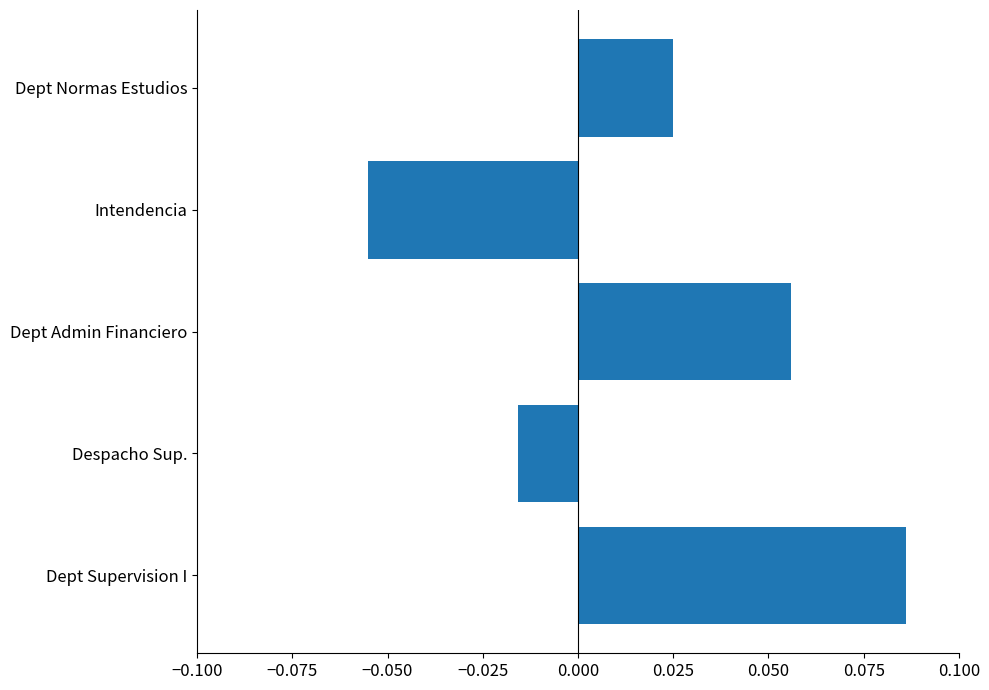

At which category does the chart reach its minimum across all series?

Intendencia